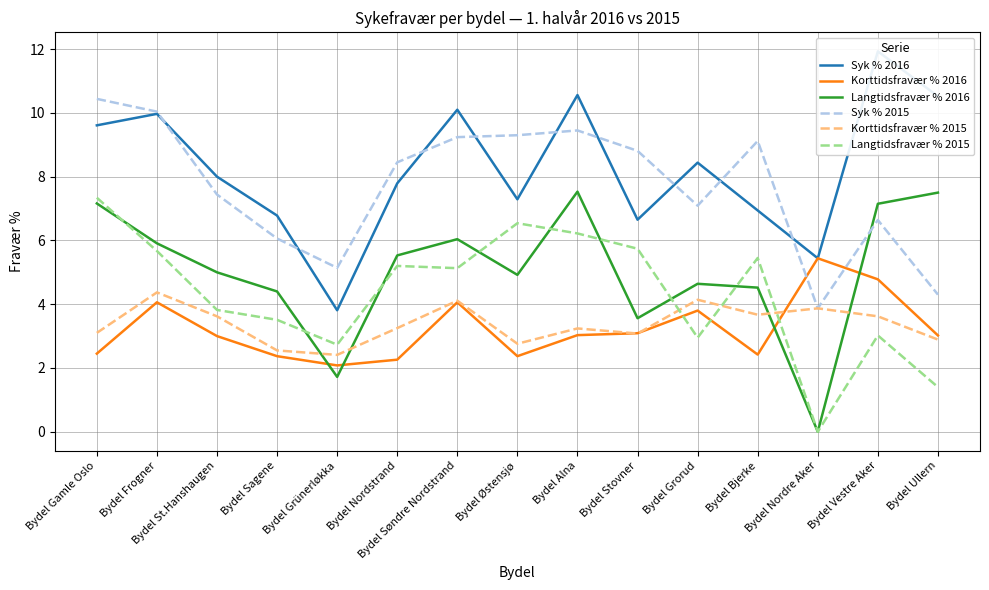

Reading right to left, list all the values displayed in this chart.

Syk % 2016: 10.5	11.9	5.4	6.9	8.4	6.7	10.6	7.3	10.1	7.8	3.8	6.8	8.0	10.0	9.6
Korttidsfravær % 2016: 3.0	4.8	5.4	2.4	3.8	3.1	3.0	2.4	4.1	2.3	2.1	2.4	3.0	4.1	2.5
Langtidsfravær % 2016: 7.5	7.2	0.0	4.5	4.6	3.6	7.5	4.9	6.0	5.5	1.7	4.4	5.0	5.9	7.2
Syk % 2015: 4.3	6.6	3.9	9.1	7.1	8.8	9.4	9.3	9.2	8.4	5.1	6.1	7.4	10.0	10.4
Korttidsfravær % 2015: 2.9	3.6	3.9	3.7	4.1	3.1	3.2	2.8	4.1	3.2	2.4	2.5	3.6	4.4	3.1
Langtidsfravær % 2015: 1.4	3.0	0.0	5.5	3.0	5.7	6.2	6.5	5.1	5.2	2.7	3.5	3.8	5.7	7.3